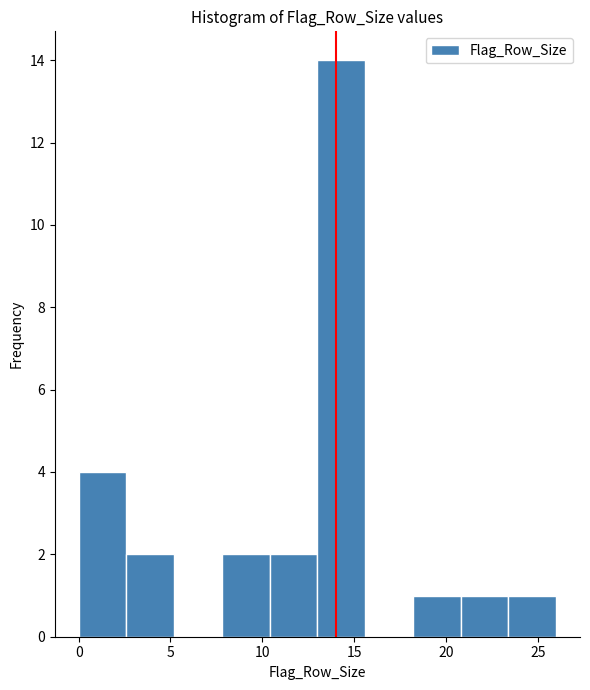

Reading left to right, list every bar in this chart as the range it spans on the x-axis followed by its height. Neither the bar edges nor the heights are printed on the chart, so give them approximately, as read against the axes.

0.0 to 2.6: 4
2.6 to 5.2: 2
5.2 to 7.8: 0
7.8 to 10.4: 2
10.4 to 13.0: 2
13.0 to 15.6: 14
15.6 to 18.2: 0
18.2 to 20.8: 1
20.8 to 23.4: 1
23.4 to 26.0: 1